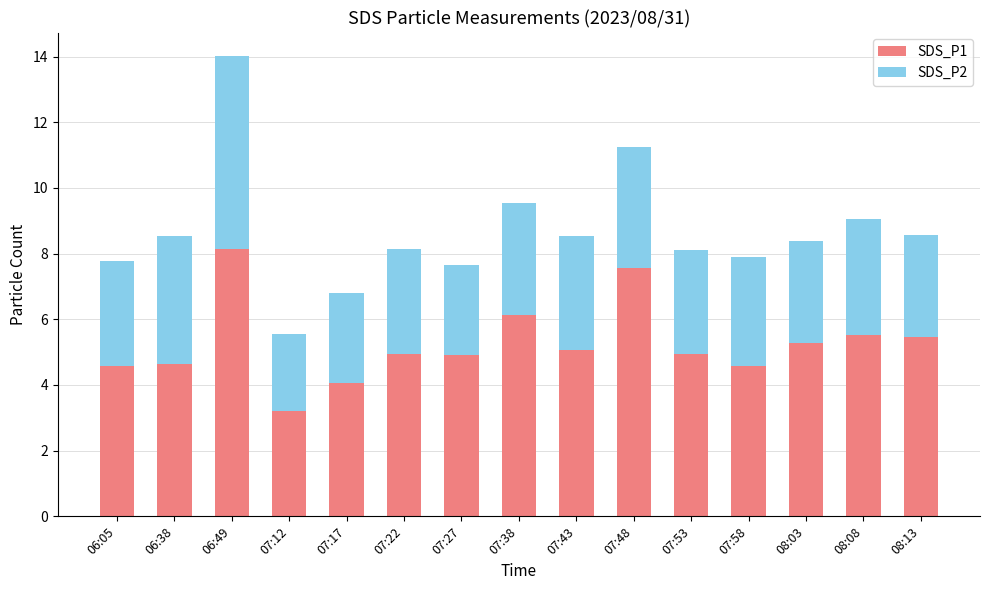

What is the highest value of the SDS_P1 series?

8.1